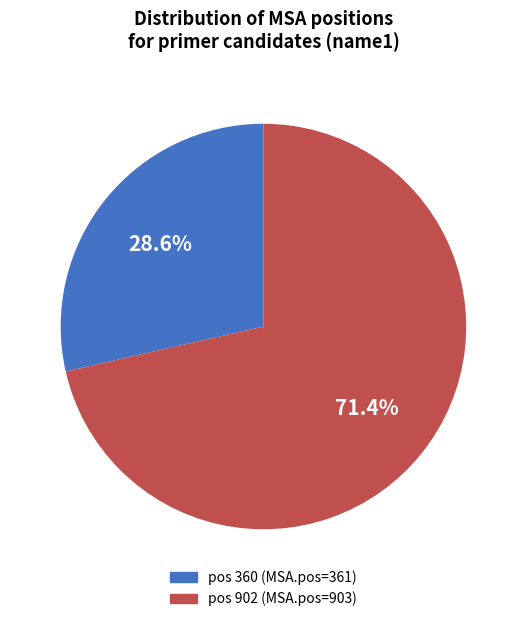

To the nearest percent, what is the average slice percentage?

50%